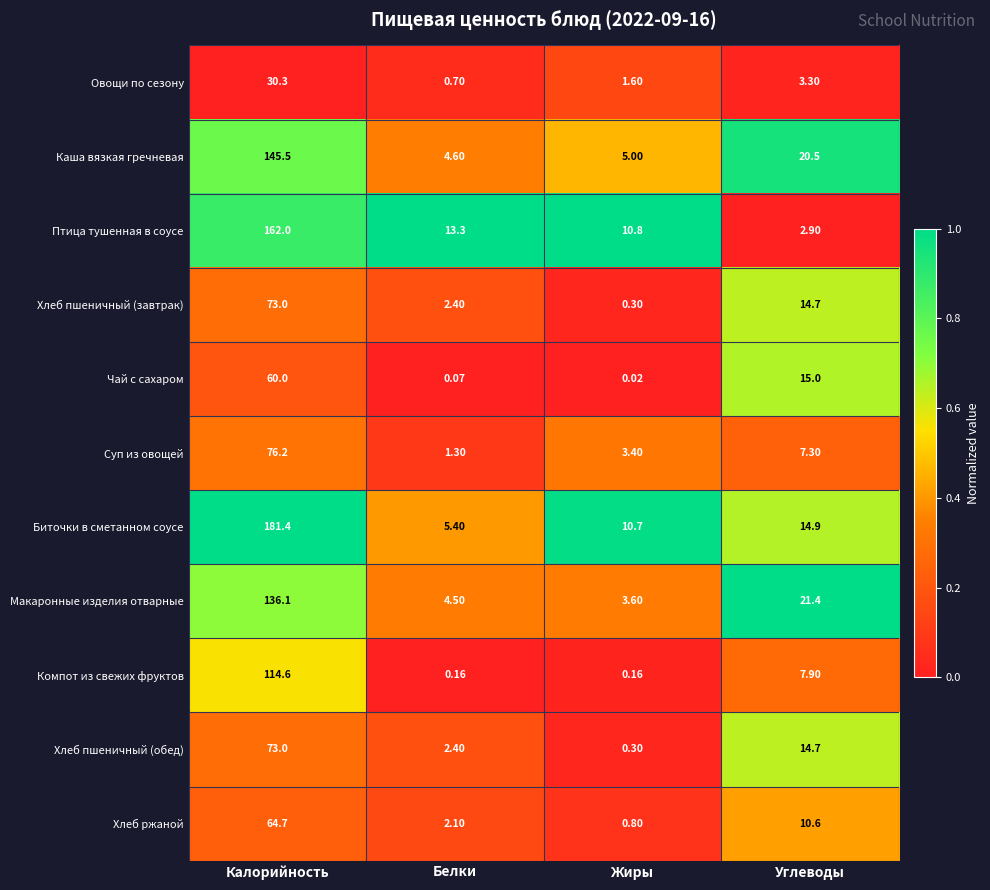

Which category has the highest value in the Компот из свежих фруктов series?

Калорийность